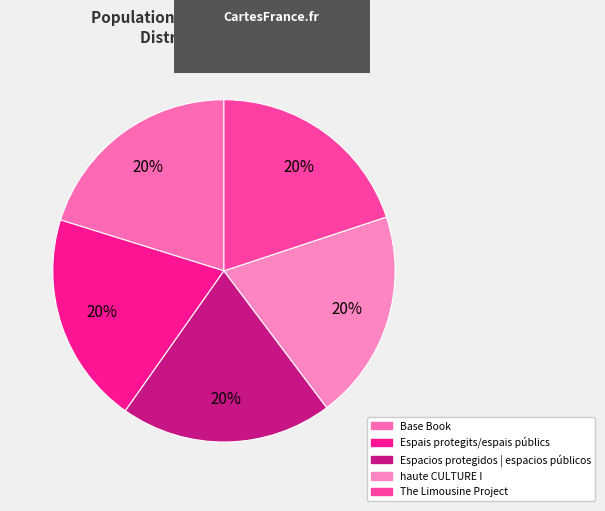

How many segments does this pie chart have?

5